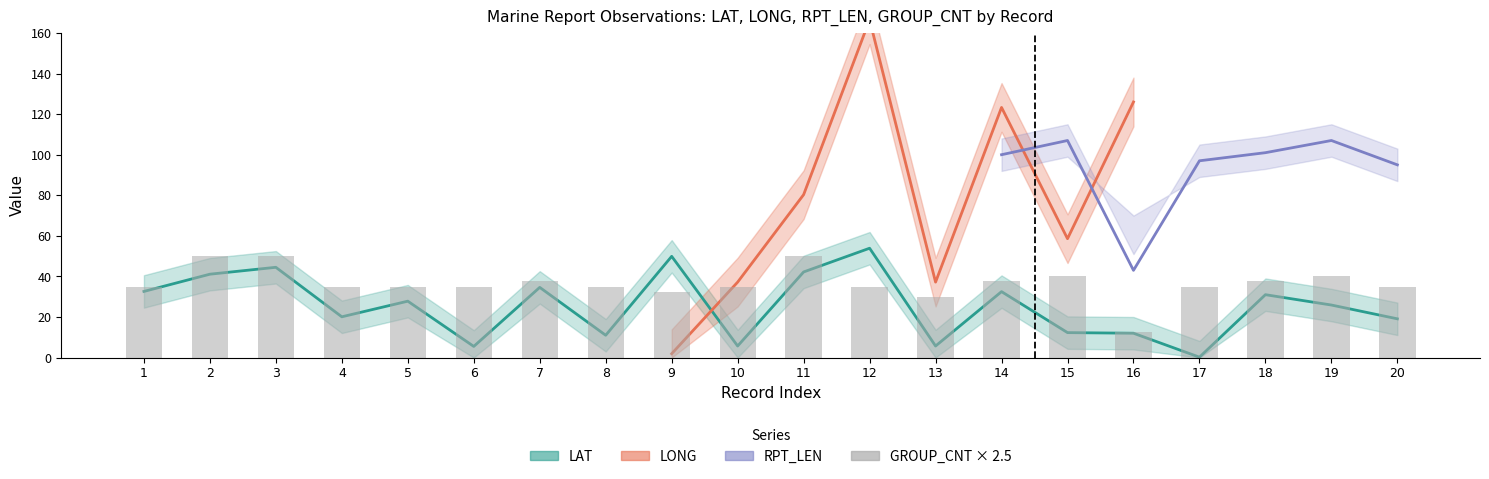

Does the chart contain any negative values?

No